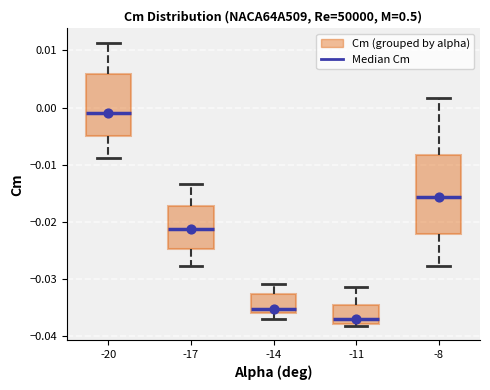

Reading left to right, transcribe this box plot: for each box, give where its median line is, the range the box spans, and where its two whiskers end, as read against the y-axis. The values are not printed on the chart, so give them approximately, as read against the axis.

-20: median -0.001, box -0.005 to 0.006, whiskers -0.009 to 0.011
-17: median -0.021, box -0.025 to -0.017, whiskers -0.028 to -0.013
-14: median -0.035, box -0.036 to -0.033, whiskers -0.037 to -0.031
-11: median -0.037, box -0.038 to -0.035, whiskers -0.038 (just below the box's lower edge) to -0.031
-8: median -0.016, box -0.022 to -0.008, whiskers -0.028 to 0.002